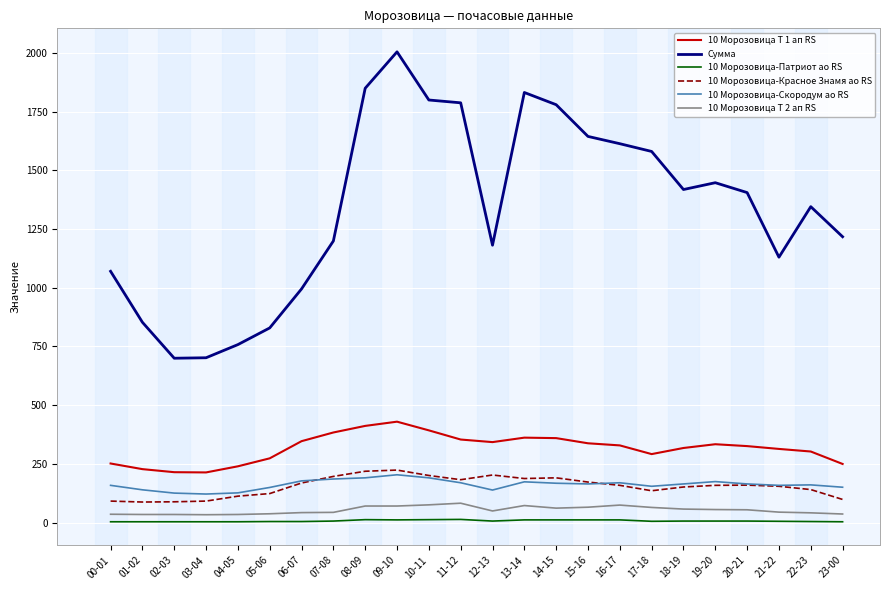

At which category does the chart reach its peak across all series?

09-10